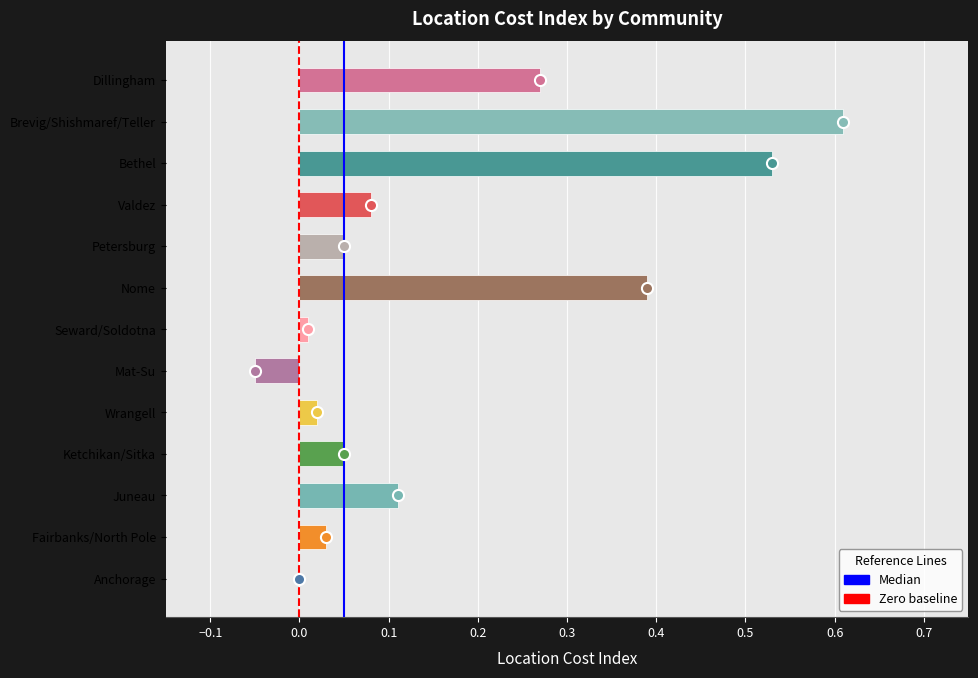

Between Mat-Su and Valdez, which is larger?

Valdez